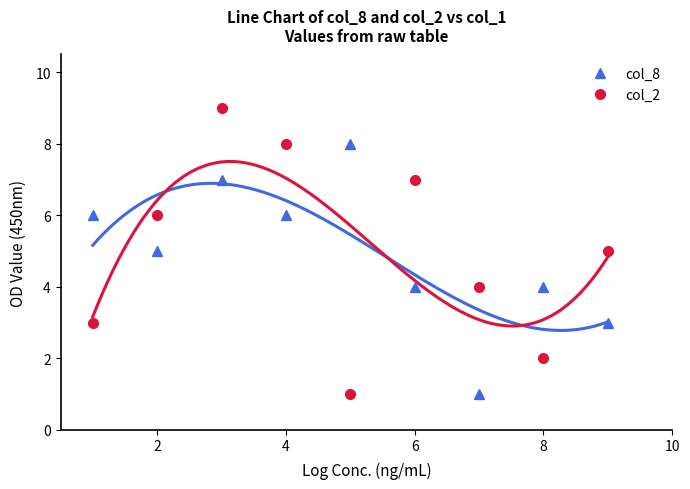

Which series ends up on top after the final intersection of col_2 and col_8?

col_2